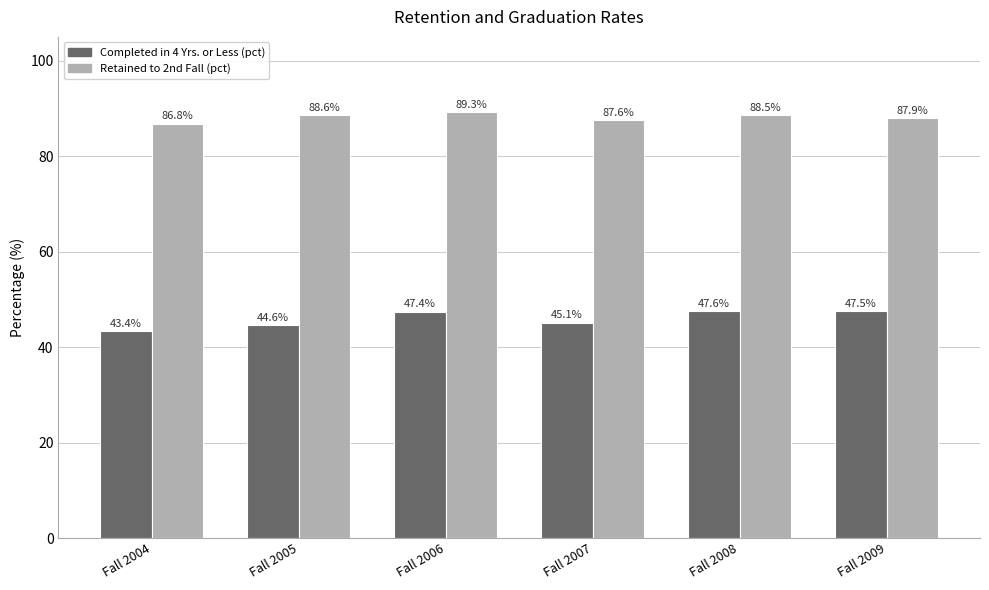

Reading right to left, list all the values displayed in this chart.

Completed in 4 Yrs. or Less (pct): Fall 2009=47.5	Fall 2008=47.6	Fall 2007=45.1	Fall 2006=47.4	Fall 2005=44.6	Fall 2004=43.4
Retained to 2nd Fall (pct): Fall 2009=87.9	Fall 2008=88.5	Fall 2007=87.6	Fall 2006=89.3	Fall 2005=88.6	Fall 2004=86.8